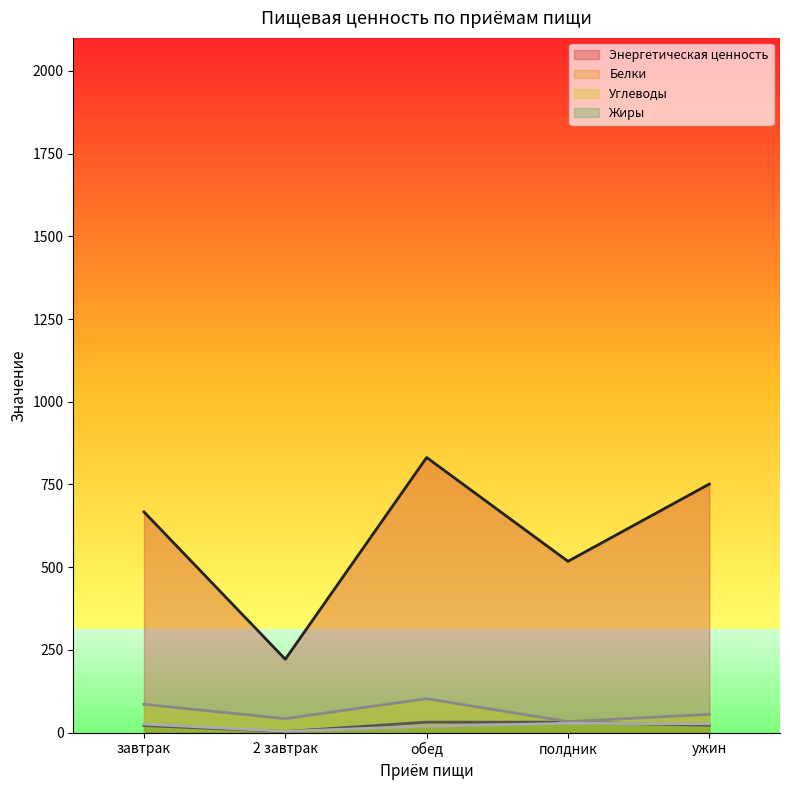

Reading right to left, what are all the values shown in this chart?

Энергетическая ценность: ужин=751.4	полдник=517.8	обед=831.6	2 завтрак=221.8	завтрак=667.2
Белки: ужин=22.2	полдник=31.6	обед=31.6	2 завтрак=3.3	завтрак=21.5
Углеводы: ужин=55.3	полдник=33.2	обед=102.5	2 завтрак=42.1	завтрак=85.5
Жиры: ужин=26.7	полдник=28.1	обед=19.0	2 завтрак=4.0	завтрак=25.8